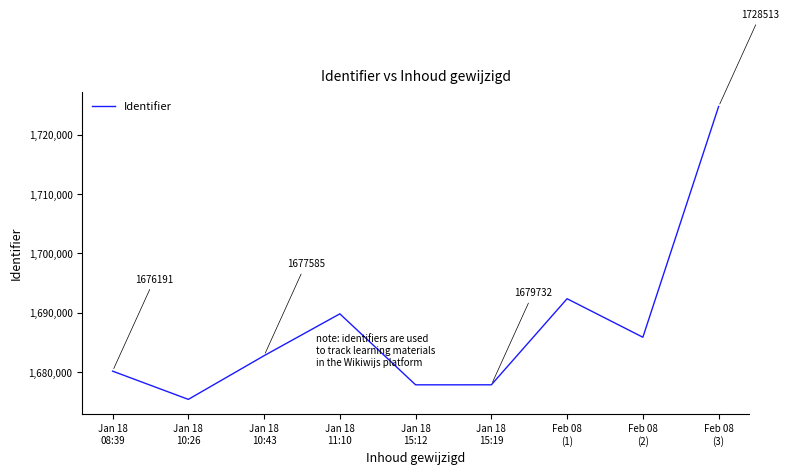

At which label does the data first exceed 1682766?

Jan 18
10:43